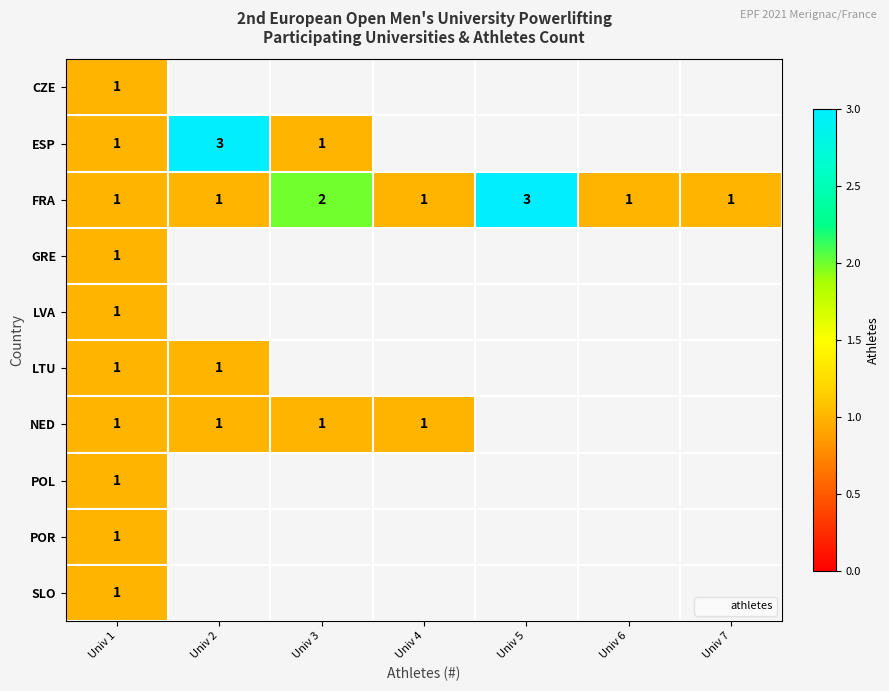

List the series in order of their peak value, lowest first.

CZE, GRE, LVA, LTU, NED, POL, POR, SLO, ESP, FRA